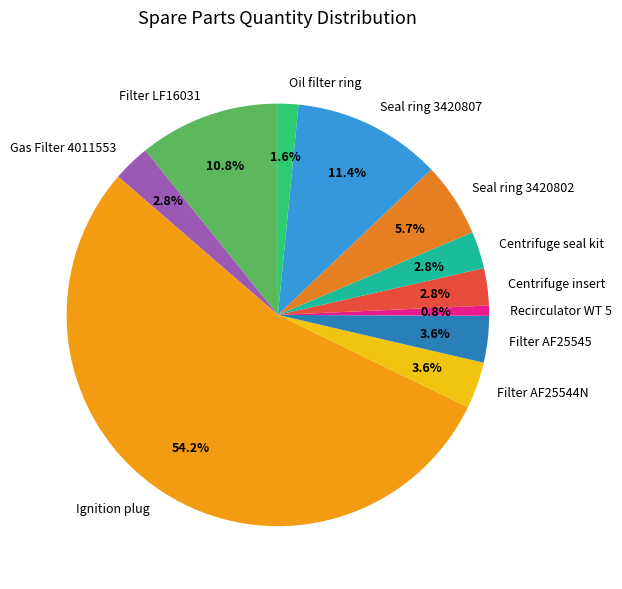

How much of the chart is everything except Filter LF16031?

89.2%